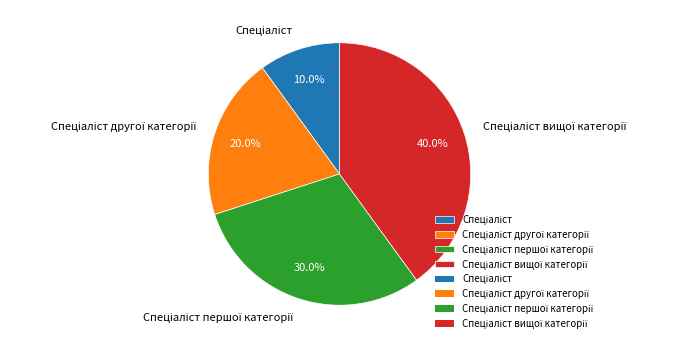

How many segments does this pie chart have?

4